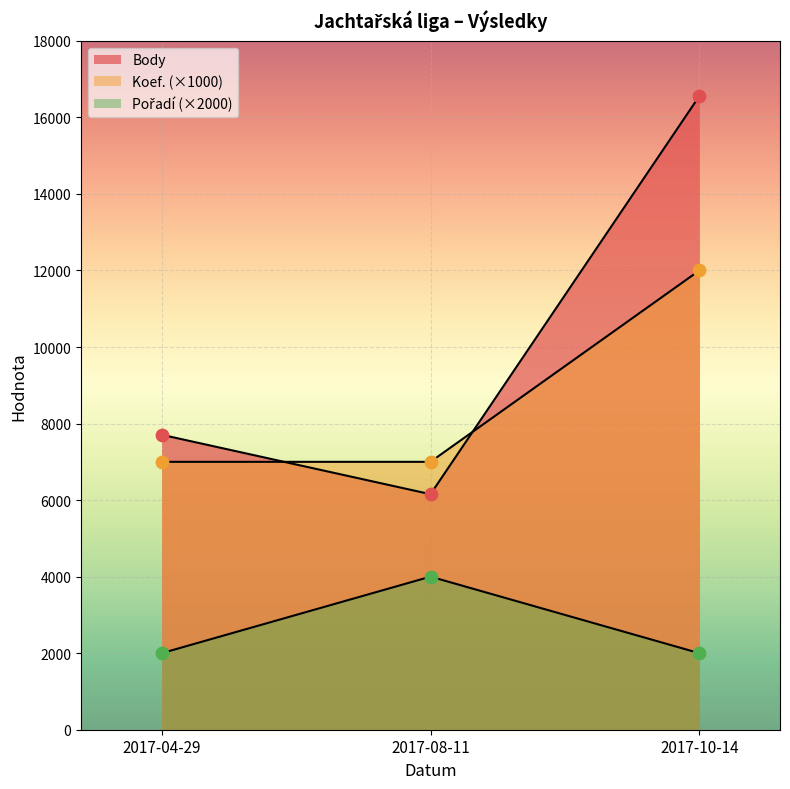

Which series contains the lowest Y value?

Pořadí